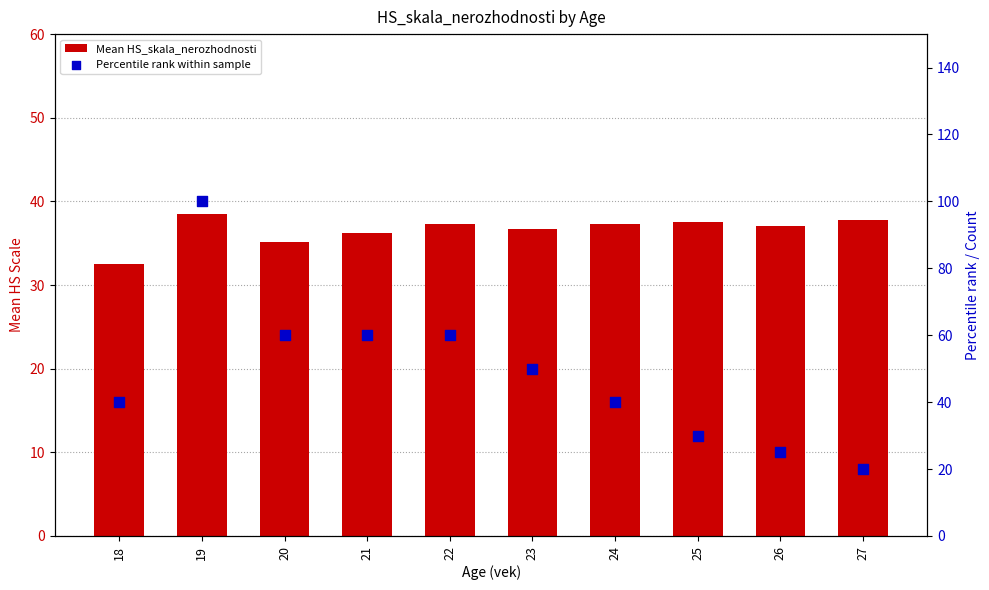

What is the total value across all series at 22?

97.3